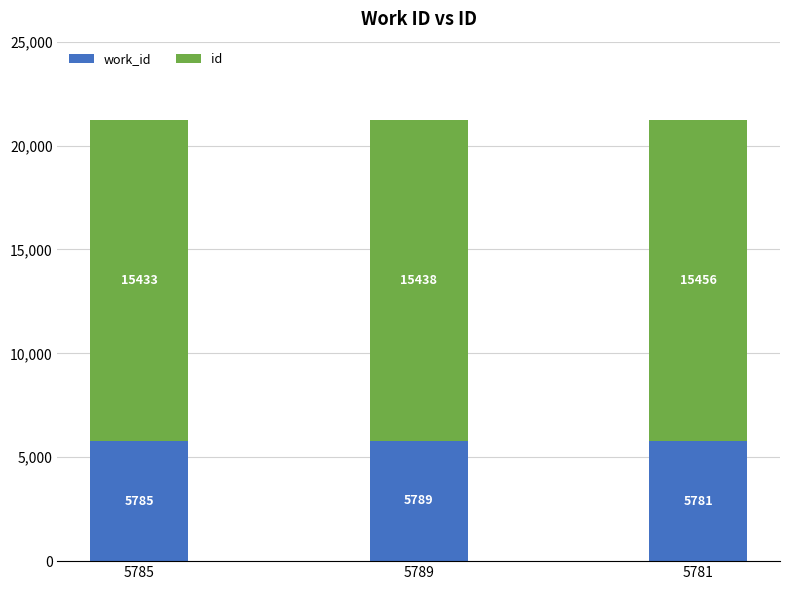

At which category is the sum across all series the highest?

5781